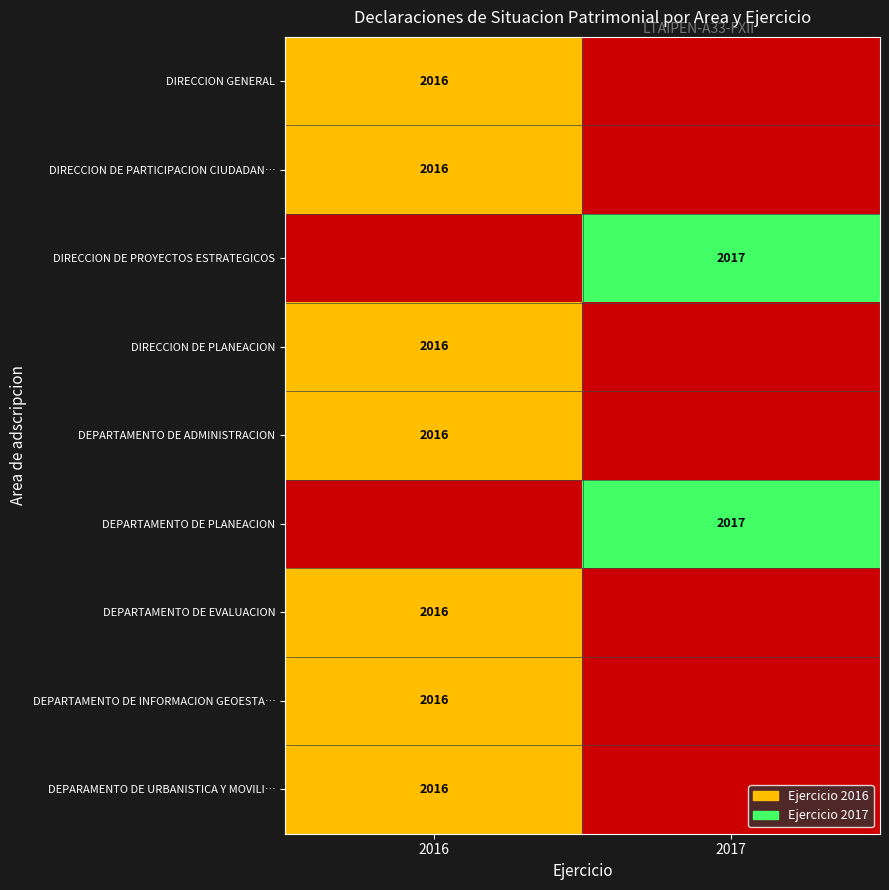

What is the total value across all series at 2017?

4